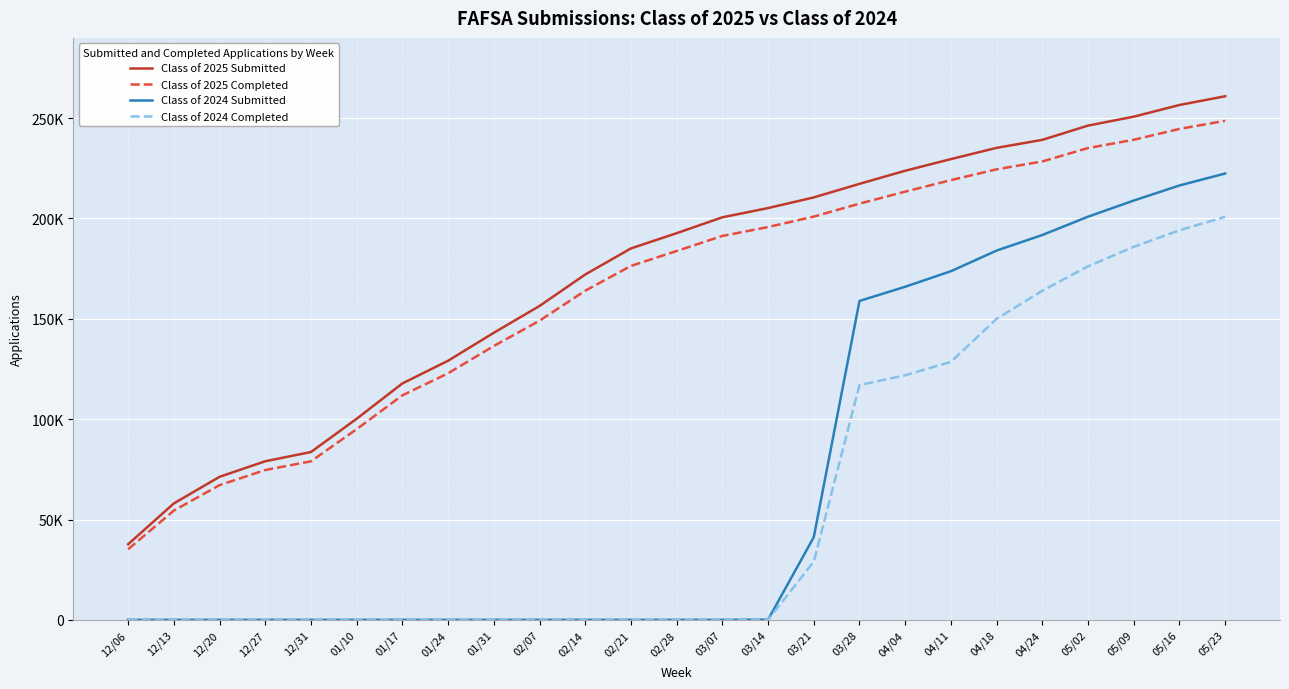

True or false: Class of 2025 Completed and Class of 2024 Completed intersect in this chart.

False